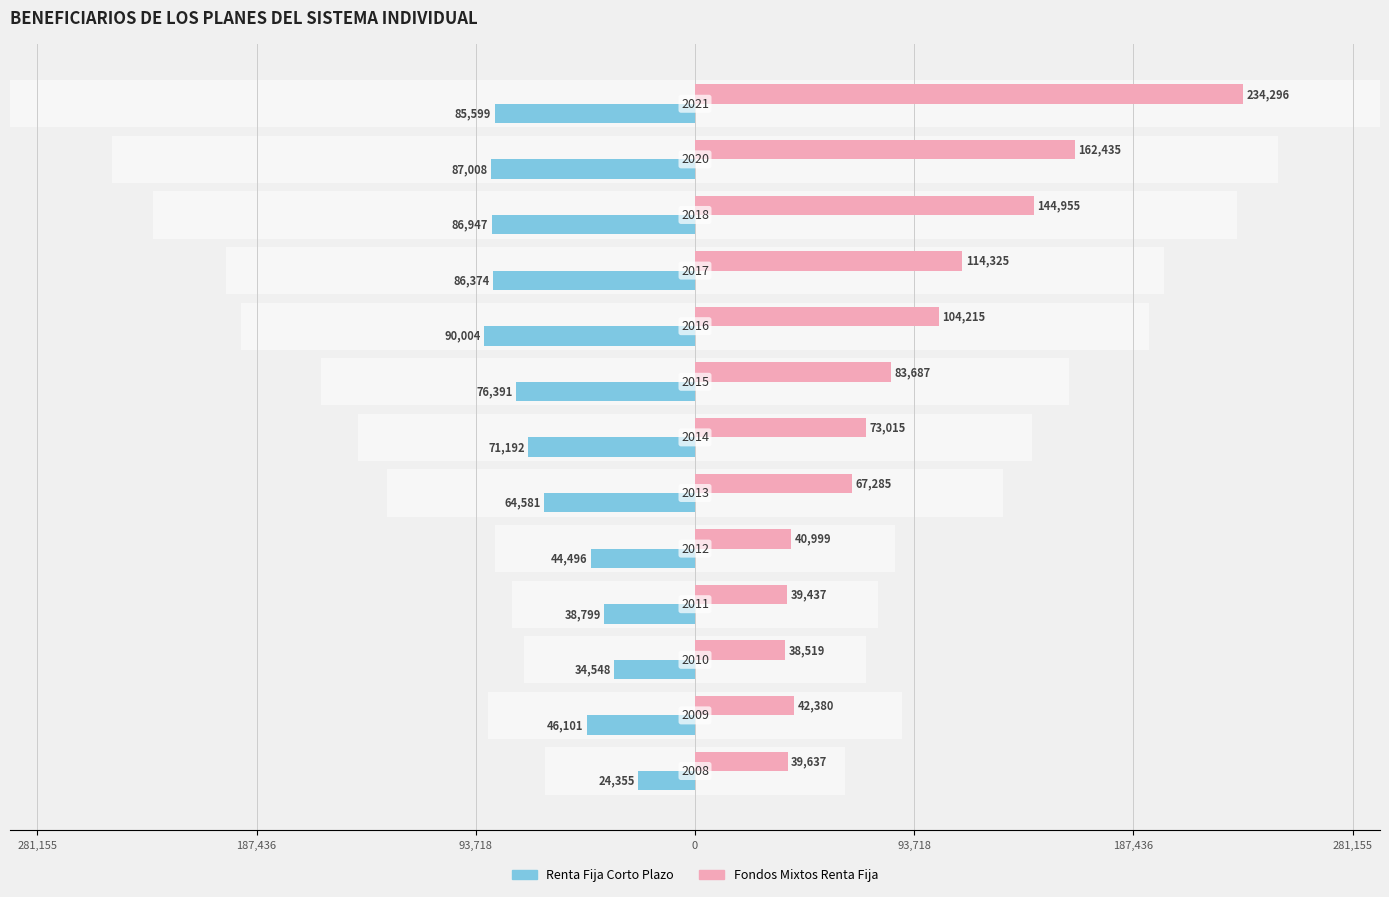

Which series has the widest spread of values?

Fondos Mixtos Renta Fija